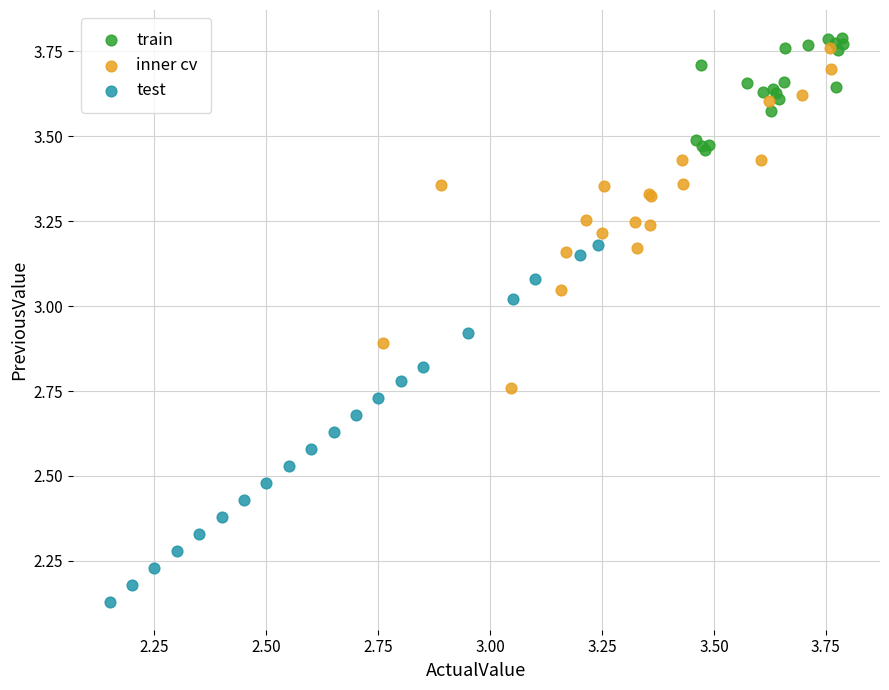

Which series reaches the minimum Y coordinate?

test